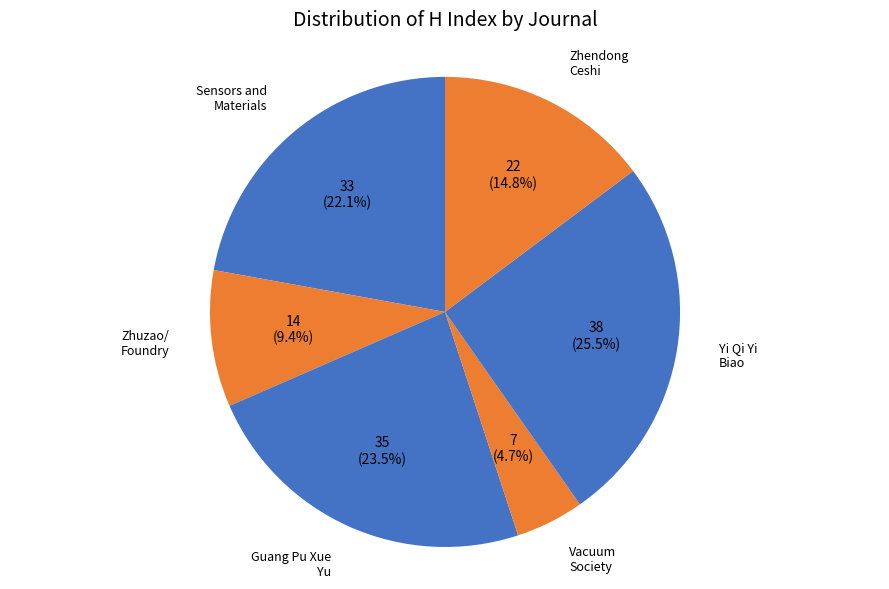

Count the number of slices in the pie.

6